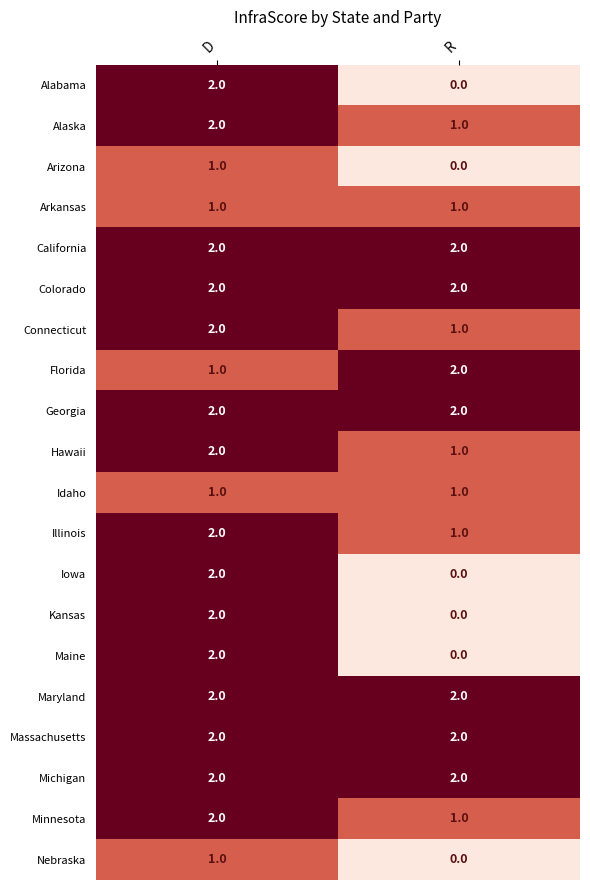

Is it true that Minnesota equals 3 at D?

False